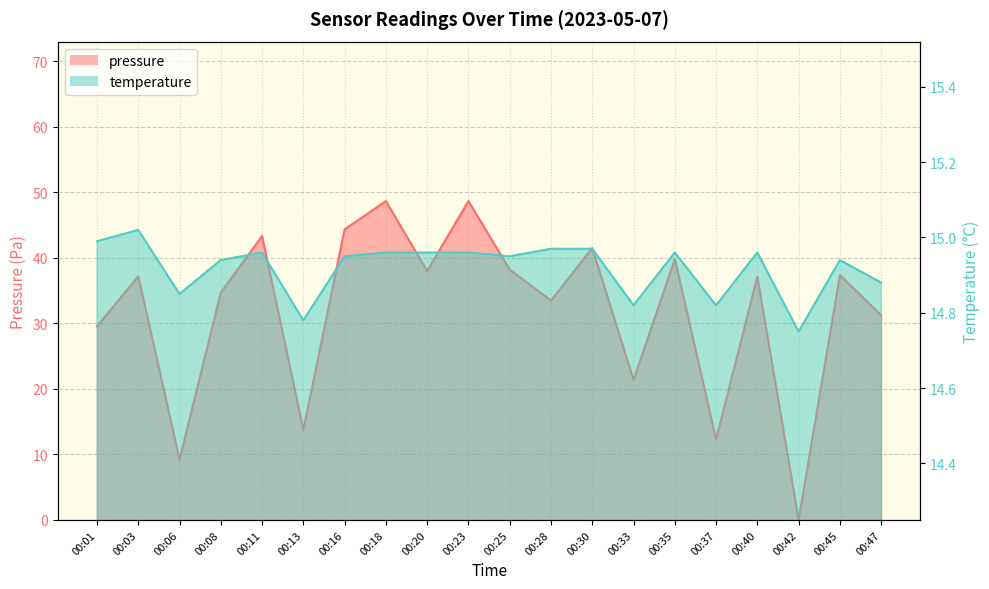

Rank the series by their average value, from highest to lowest.

pressure, temperature